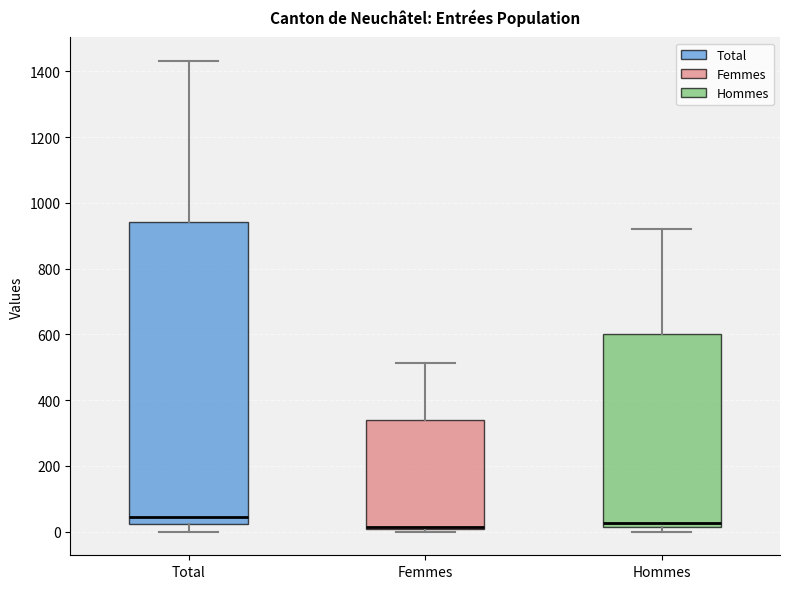

Which box is the tallest, from its lower edge to its upper edge?

Total